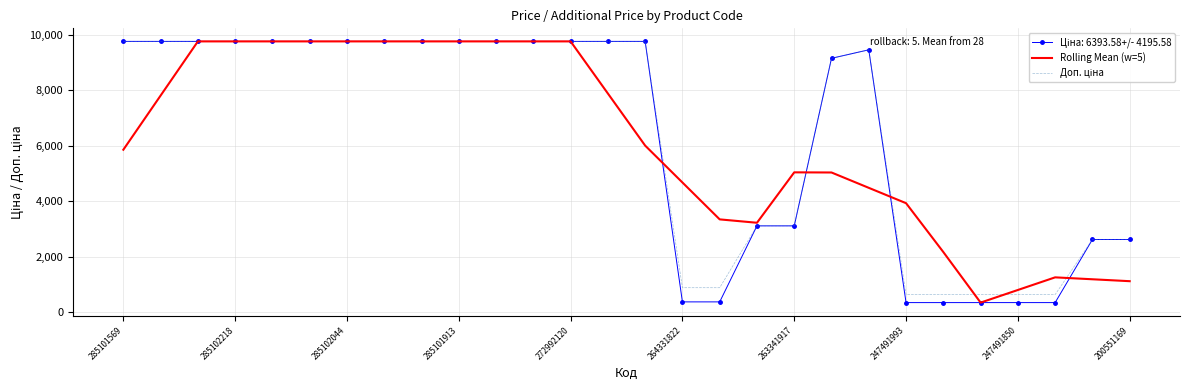

What is the difference between the maximum and minimum values in the Rolling Mean (w=5) series?

9418.8